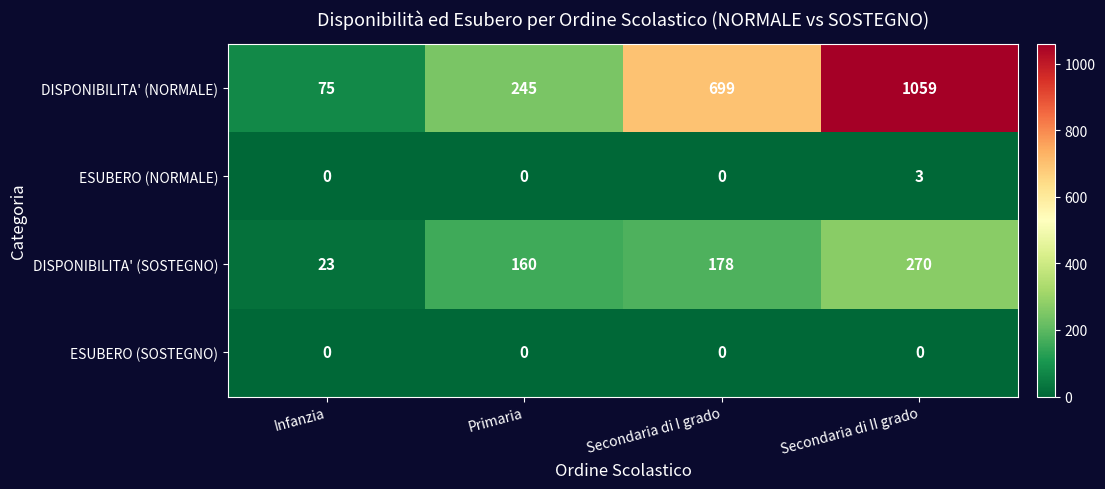

The value of ESUBERO (SOSTEGNO) at Secondaria di I grado is 0. True or false?

True